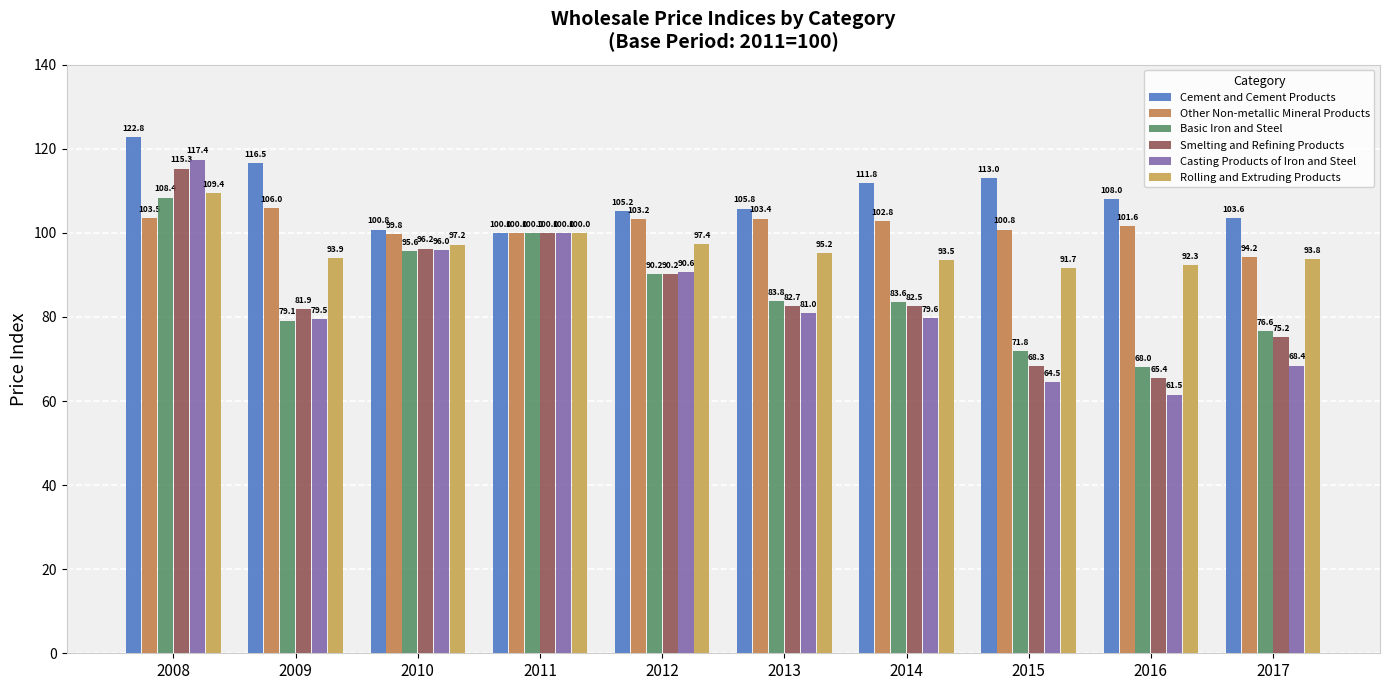

At which label does Rolling and Extruding Products reach its peak?

2008